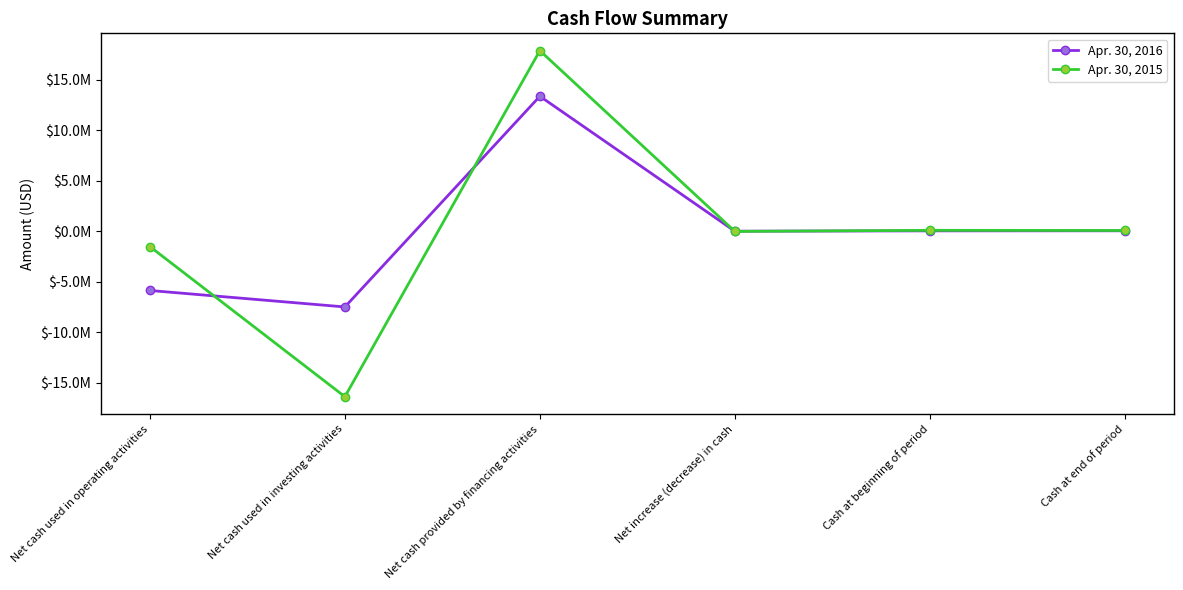

What is the label of the 6th point from the left?

Cash at end of period